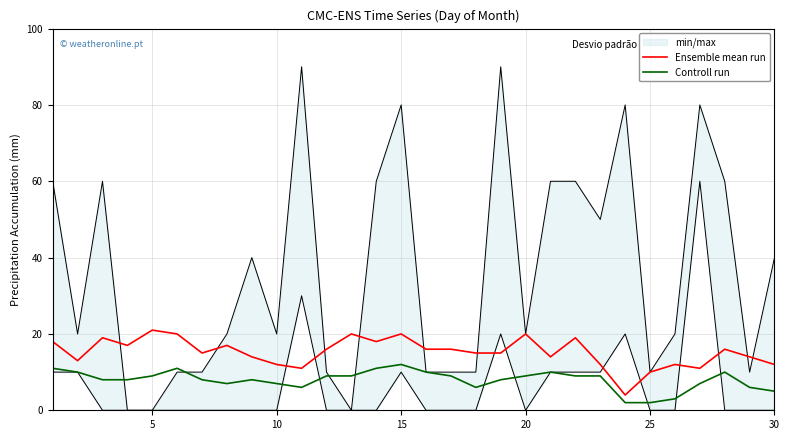

How many interior local valleys does the Controll run series have?

3